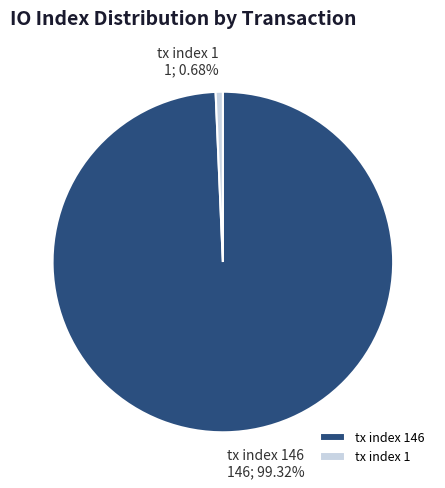

What is the ratio of the value at tx index 146 to the value at tx index 1?

146.0